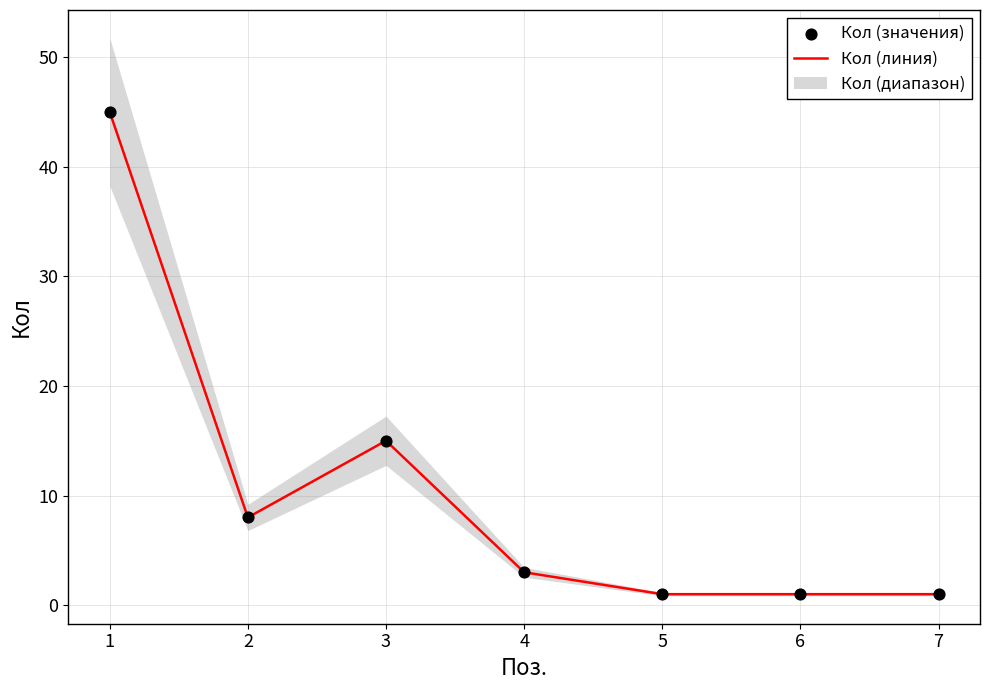

Which series contains the highest Y value?

Кол (линия)